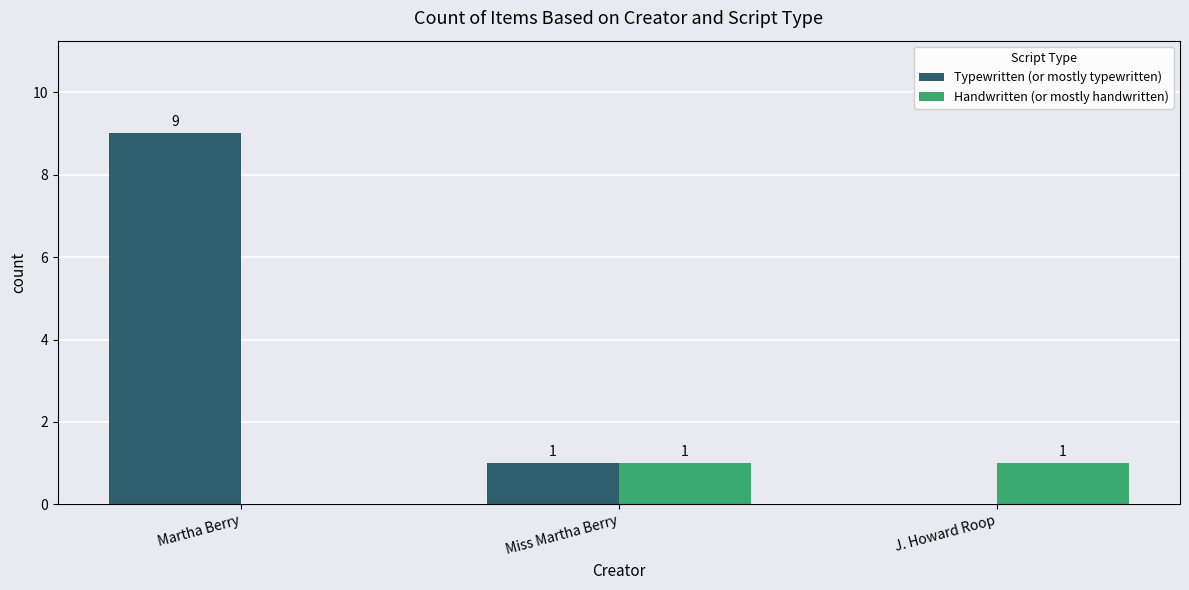

What is the maximum value shown in the chart?

9